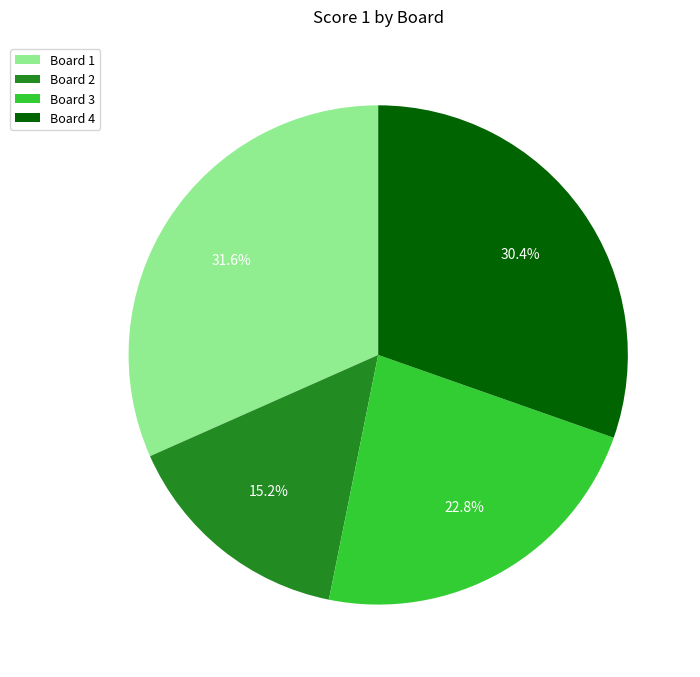

Which has a higher value, Board 1 or Board 4?

Board 1